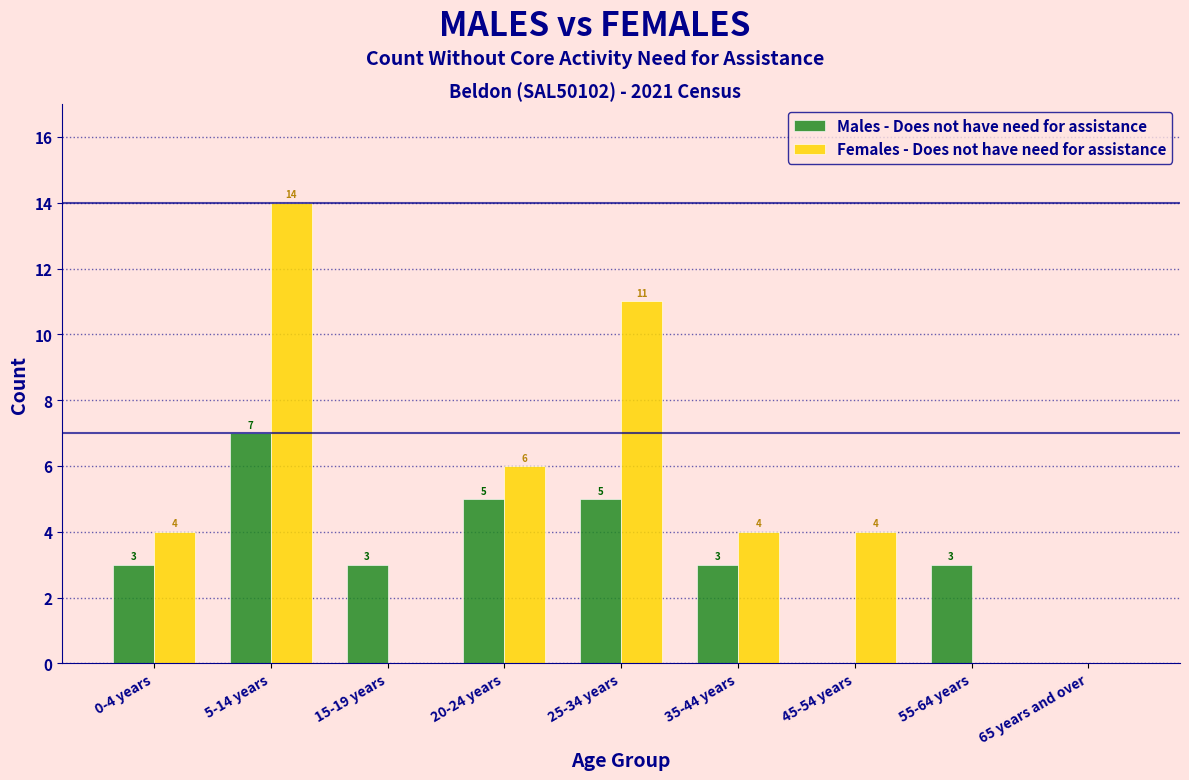

Reading left to right, transcribe all the data shown in this chart.

Males - Does not have need for assistance: 0-4 years=3	5-14 years=7	15-19 years=3	20-24 years=5	25-34 years=5	35-44 years=3	45-54 years=0	55-64 years=3	65 years and over=0
Females - Does not have need for assistance: 0-4 years=4	5-14 years=14	15-19 years=0	20-24 years=6	25-34 years=11	35-44 years=4	45-54 years=4	55-64 years=0	65 years and over=0